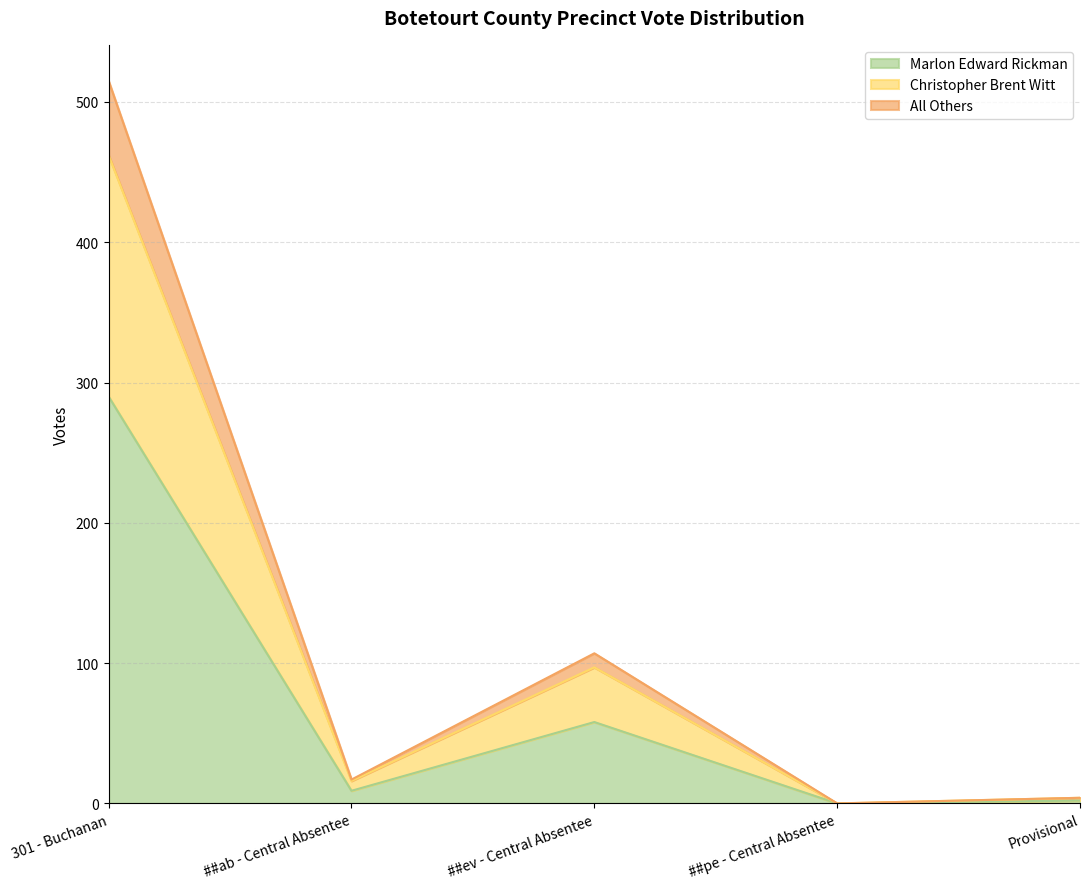

What is the approximate value of Marlon Edward Rickman at 301 - Buchanan?

290